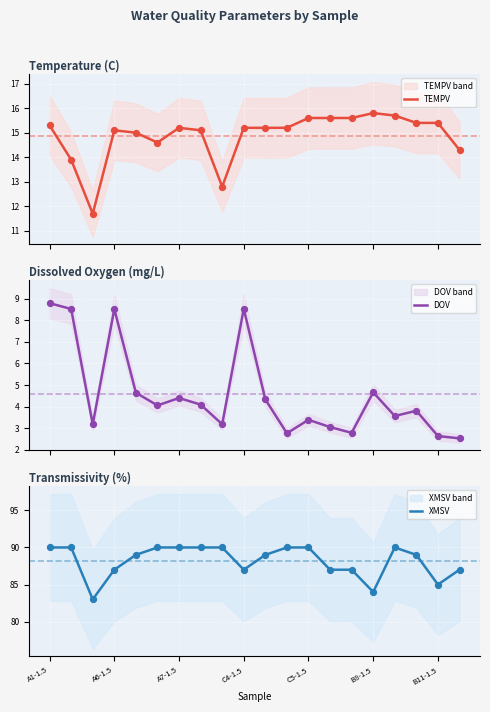

Is the value of TEMPV at B11-1.5 greater than the value of XMSV at C5-1.5?

No